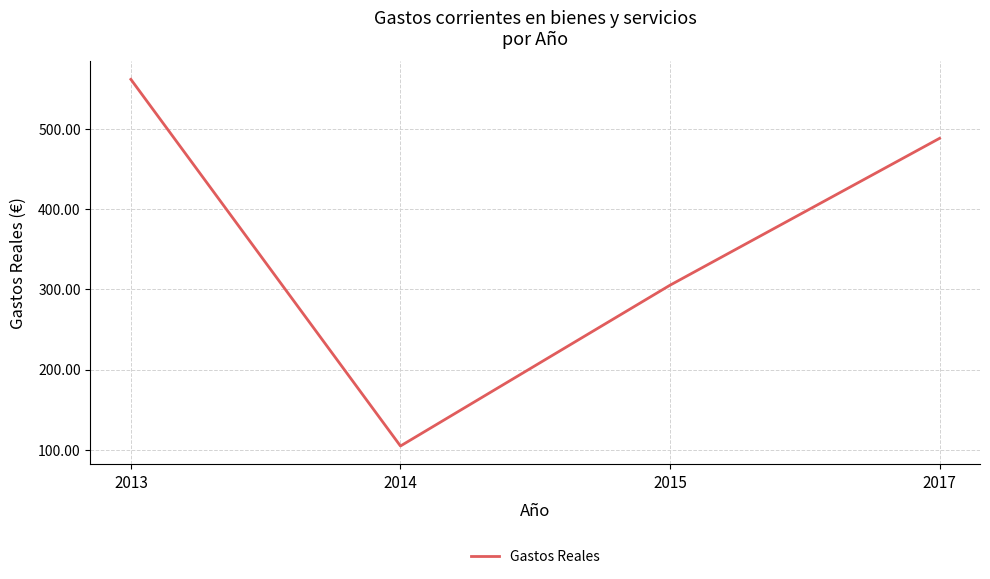

At which label is the value closest to 333?

2015